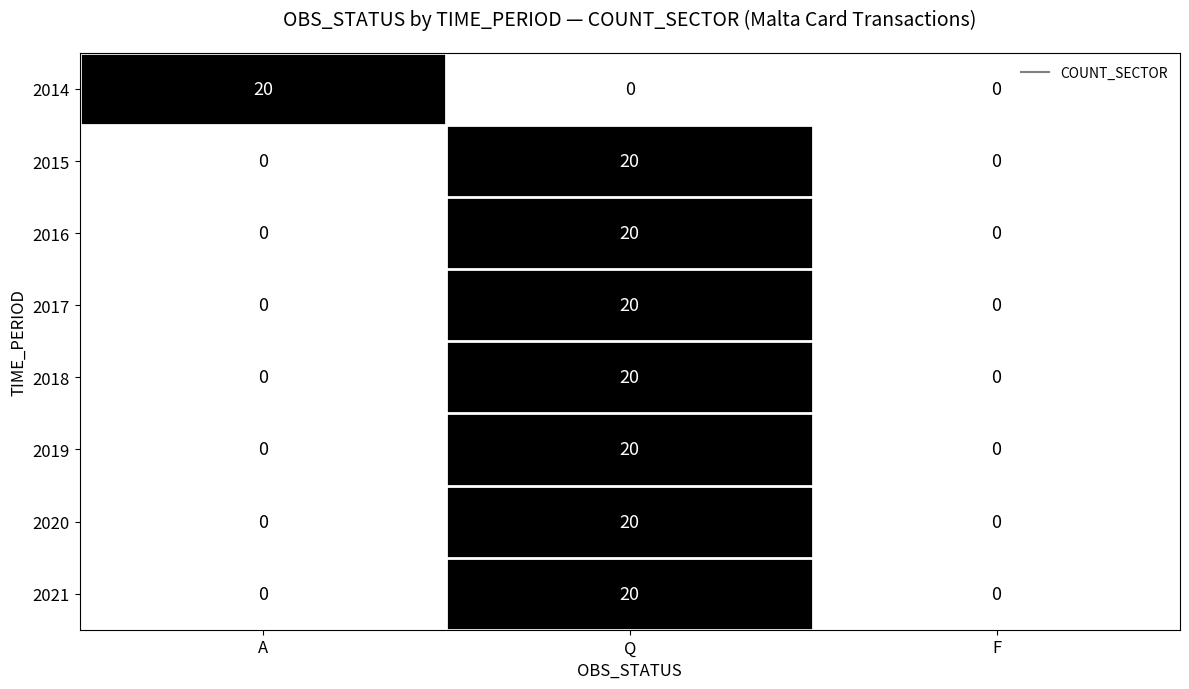

Which category has the highest value in the 2017 series?

Q